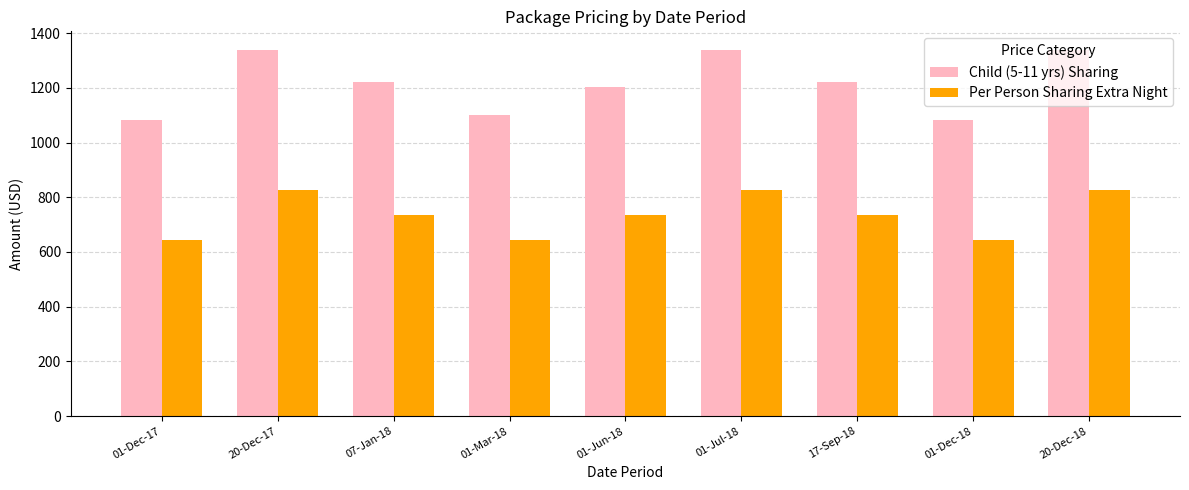

Which series has the largest range (max minus min)?

Child (5-11 yrs) Sharing